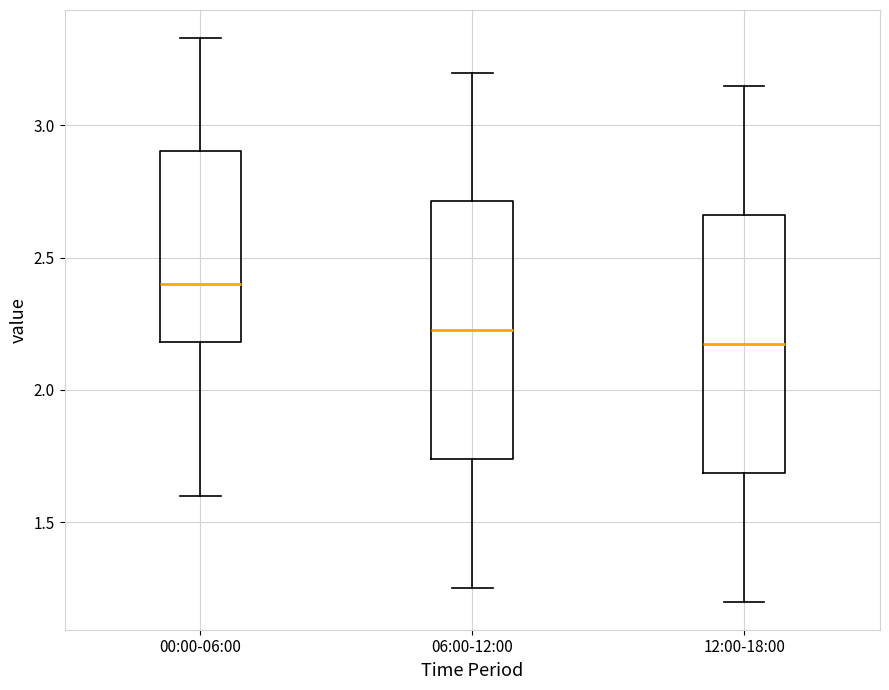

Reading left to right, transcribe this box plot: for each box, give where its median line is, the range the box spans, and where its two whiskers end, as read against the y-axis. The values are not printed on the chart, so give them approximately, as read against the axis.

00:00-06:00: median 2.40, box 2.20 to 2.90, whiskers 1.60 to 3.35
06:00-12:00: median 2.25, box 1.75 to 2.70, whiskers 1.25 to 3.20
12:00-18:00: median 2.20, box 1.70 to 2.65, whiskers 1.20 to 3.15